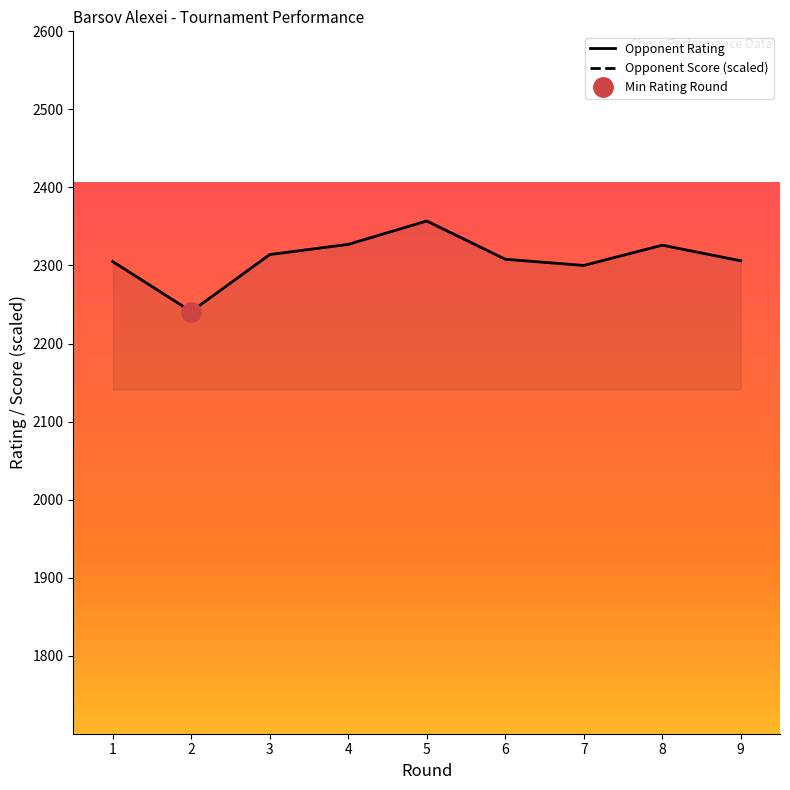

True or false: Opponent Score and Rating cross at least once.

False